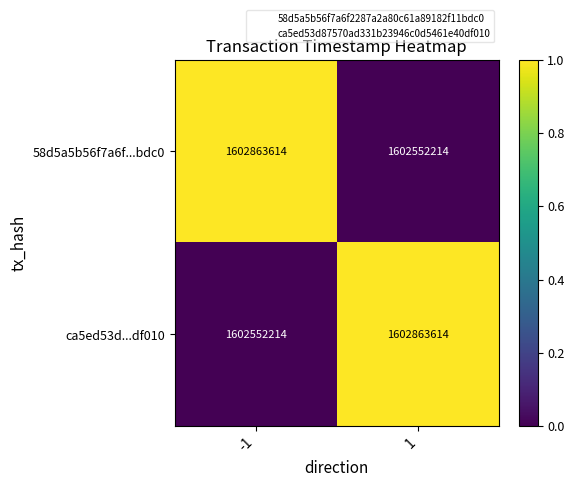

How many data points does each series have?

2